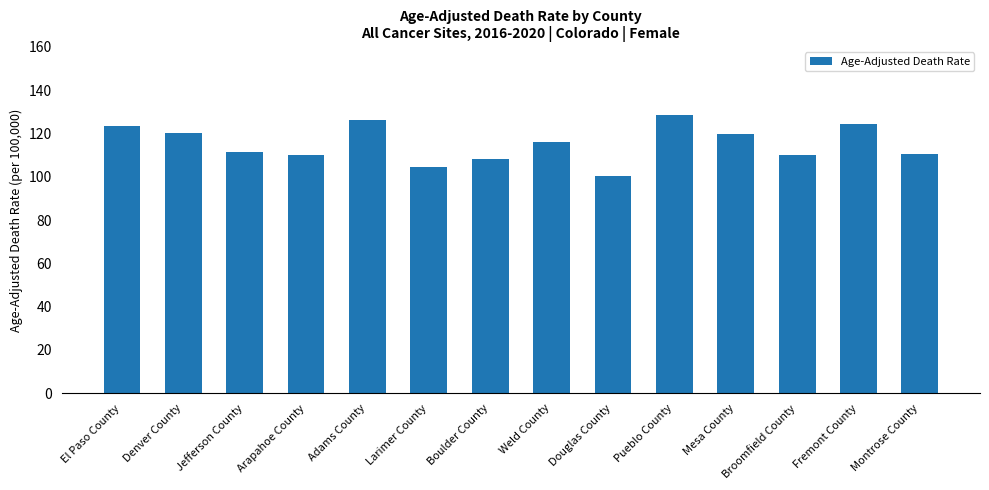

What is the sum of the values at Adams County and Boulder County?

234.3